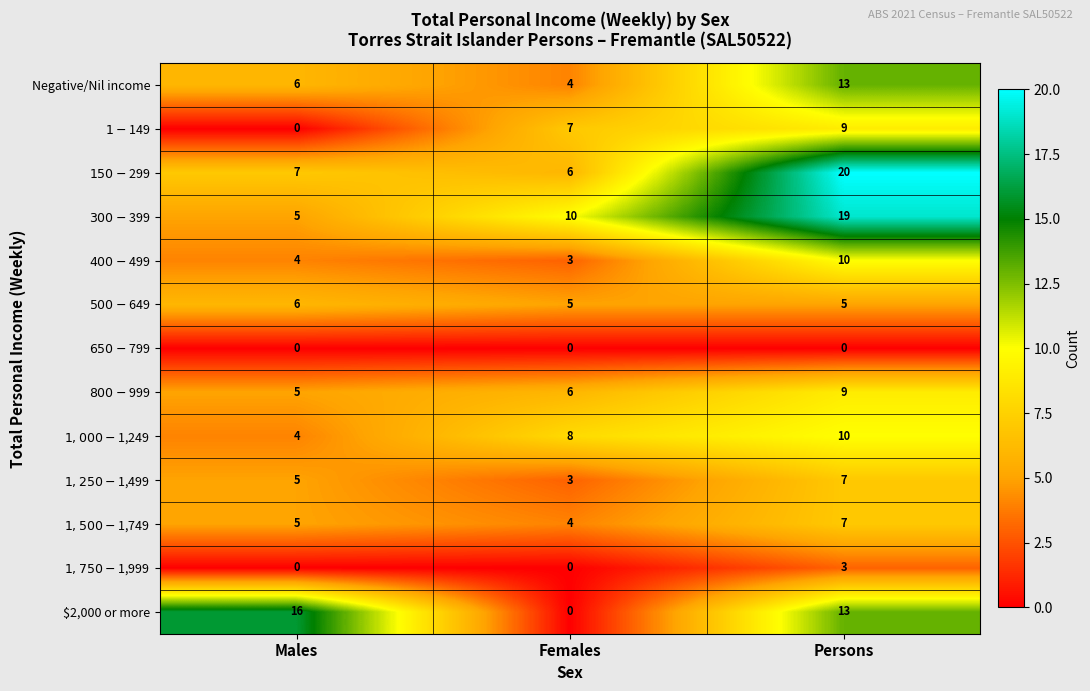

Which label corresponds to the largest value in the chart?

Persons